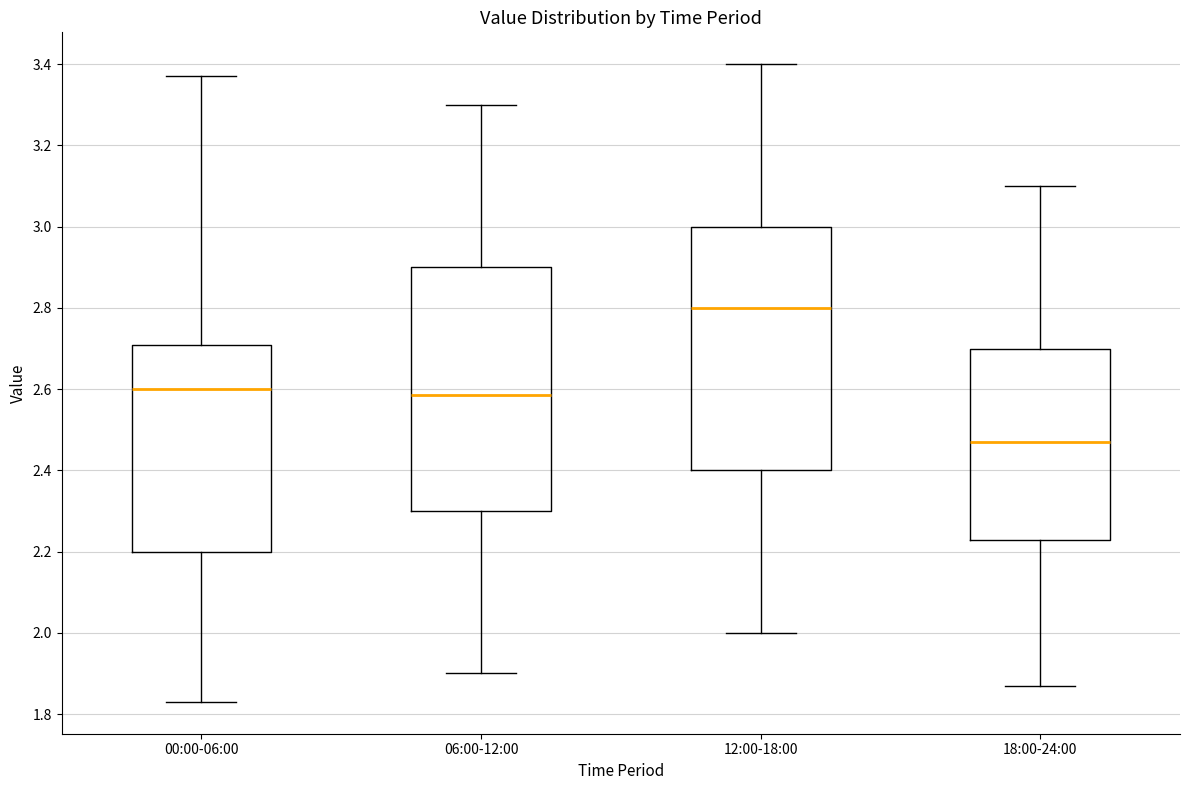

Reading left to right, read every box against the y-axis: the position of its median line, the range the box covers, and the ends of its whiskers. The values are not printed on the chart, so give them approximately, as read against the axis.

00:00-06:00: median 2.60, box 2.20 to 2.70, whiskers 1.84 to 3.38
06:00-12:00: median 2.58, box 2.30 to 2.90, whiskers 1.90 to 3.30
12:00-18:00: median 2.80, box 2.40 to 3.00, whiskers 2.00 to 3.40
18:00-24:00: median 2.48, box 2.22 to 2.70, whiskers 1.88 to 3.10